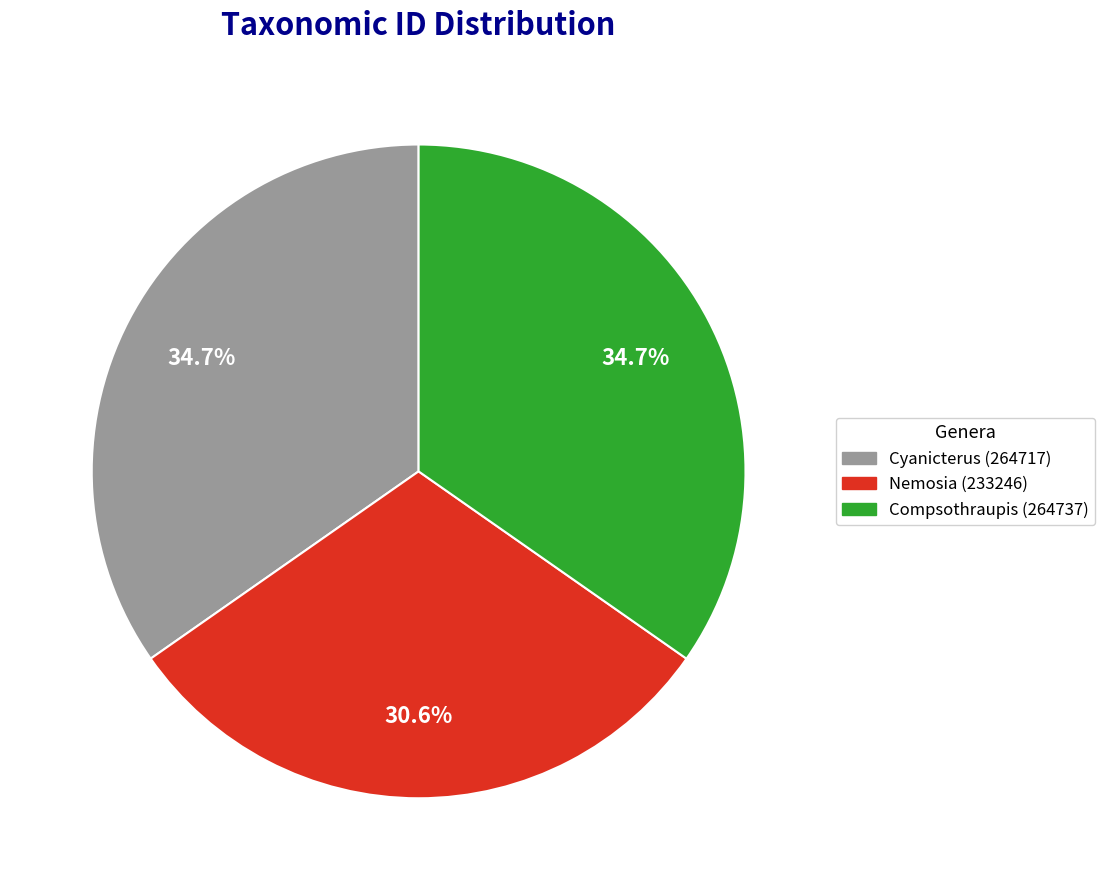

Approximately how many times larger is the value at Nemosia (233246) compared to Cyanicterus (264717)?

0.9